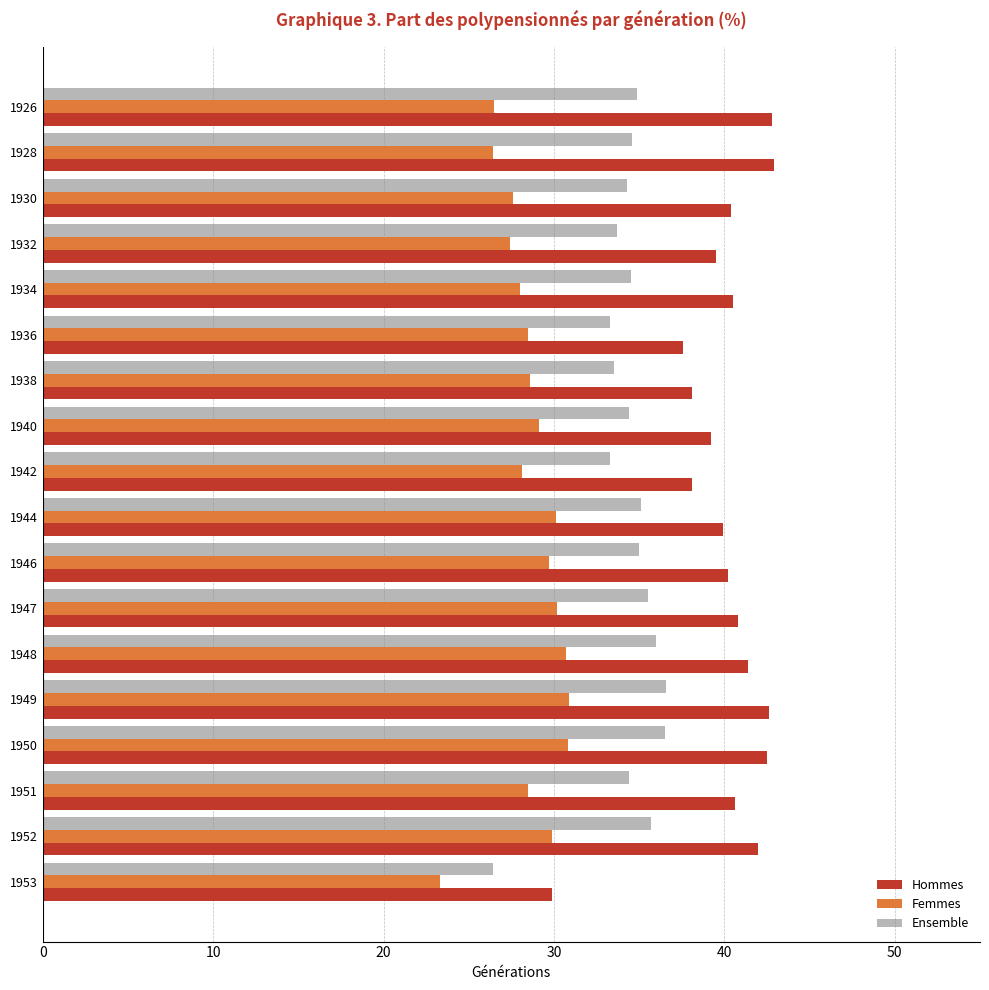

Is the value of Hommes at 1928 greater than the value of Femmes at 1932?

Yes